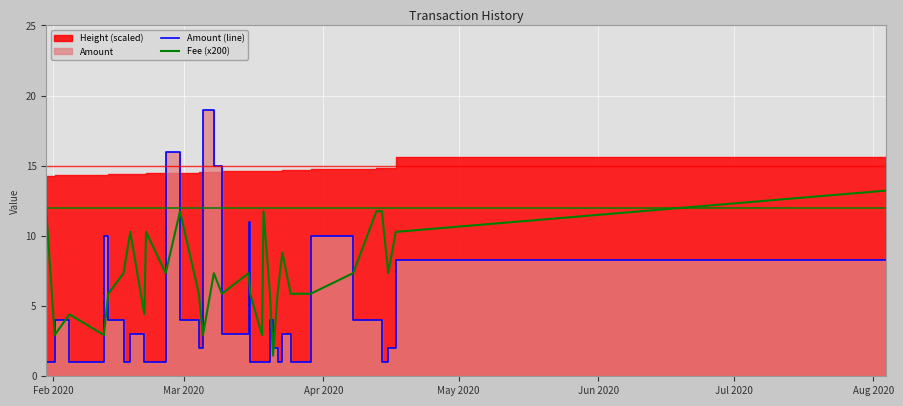

What is the maximum value shown in the chart?

19.0